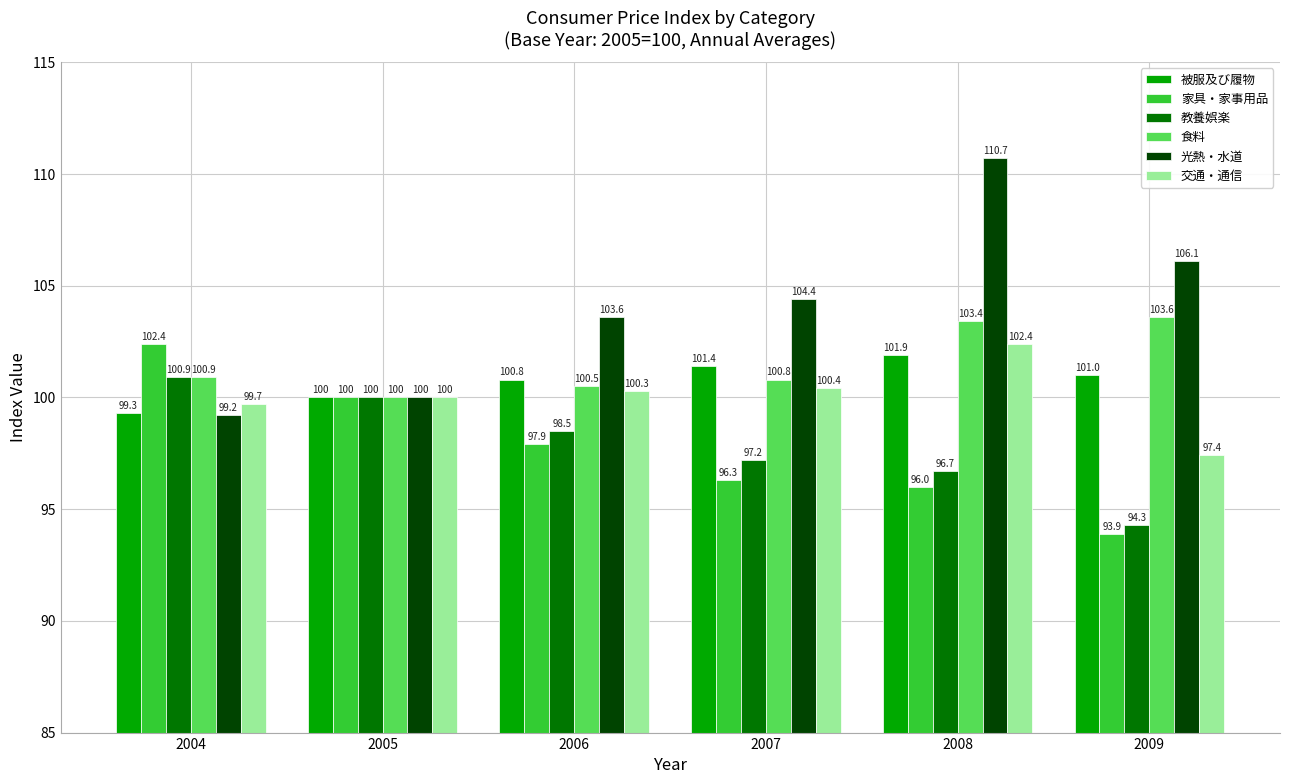

Reading left to right, list all the values displayed in this chart.

被服及び履物: 2004=99.3	2005=100.0	2006=100.8	2007=101.4	2008=101.9	2009=101.0
家具・家事用品: 2004=102.4	2005=100.0	2006=97.9	2007=96.3	2008=96.0	2009=93.9
教養娯楽: 2004=100.9	2005=100.0	2006=98.5	2007=97.2	2008=96.7	2009=94.3
食料: 2004=100.9	2005=100.0	2006=100.5	2007=100.8	2008=103.4	2009=103.6
光熱・水道: 2004=99.2	2005=100.0	2006=103.6	2007=104.4	2008=110.7	2009=106.1
交通・通信: 2004=99.7	2005=100.0	2006=100.3	2007=100.4	2008=102.4	2009=97.4